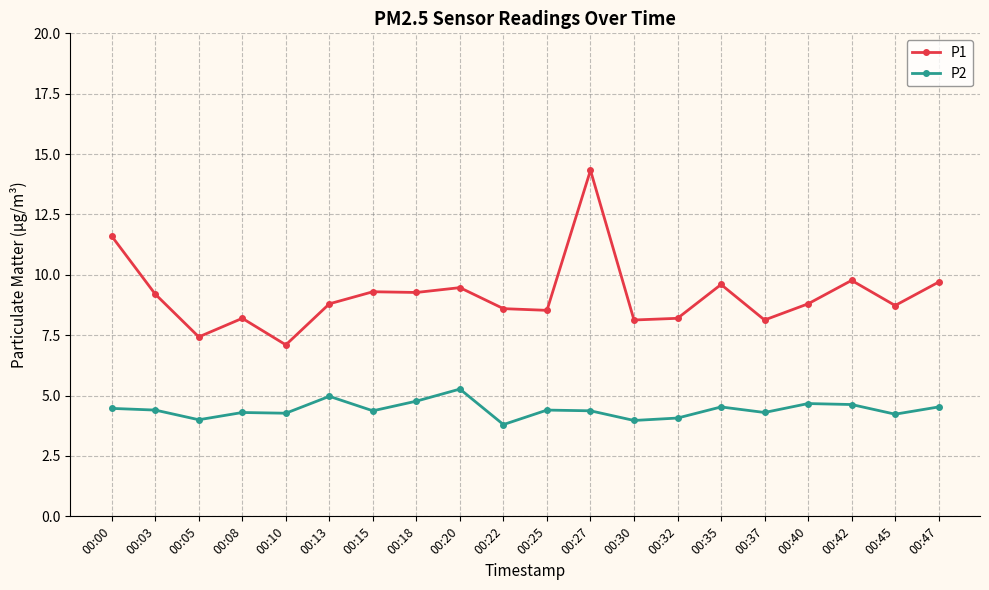

True or false: P2 has more than 0 points higher than both neighbors.

True